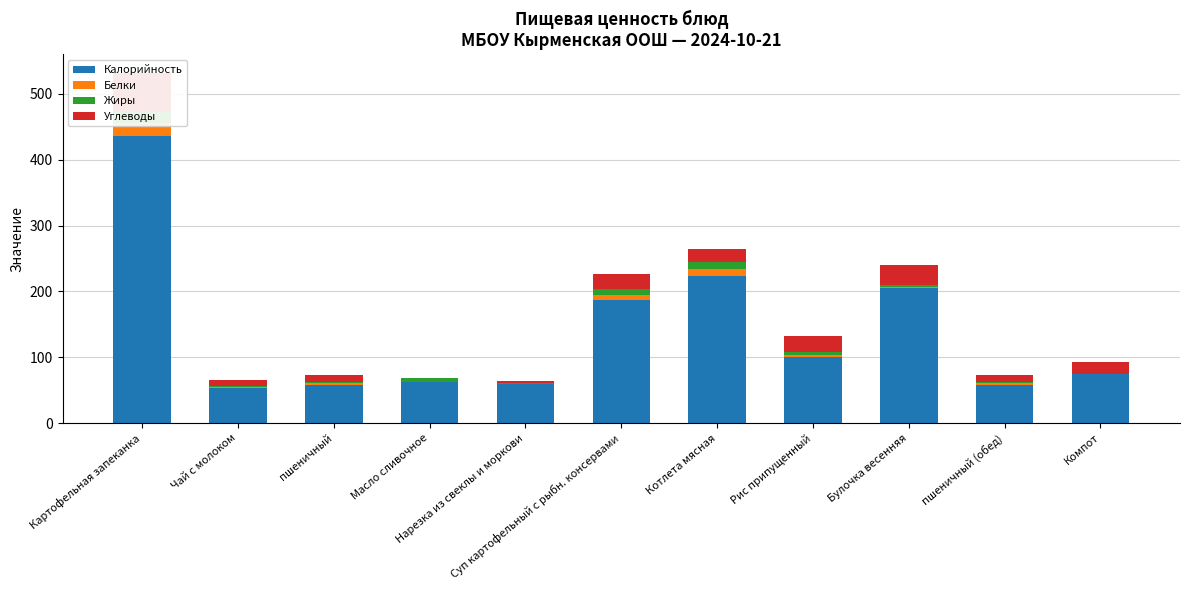

What is the value of the Белки bar at the 7th from the left?

10